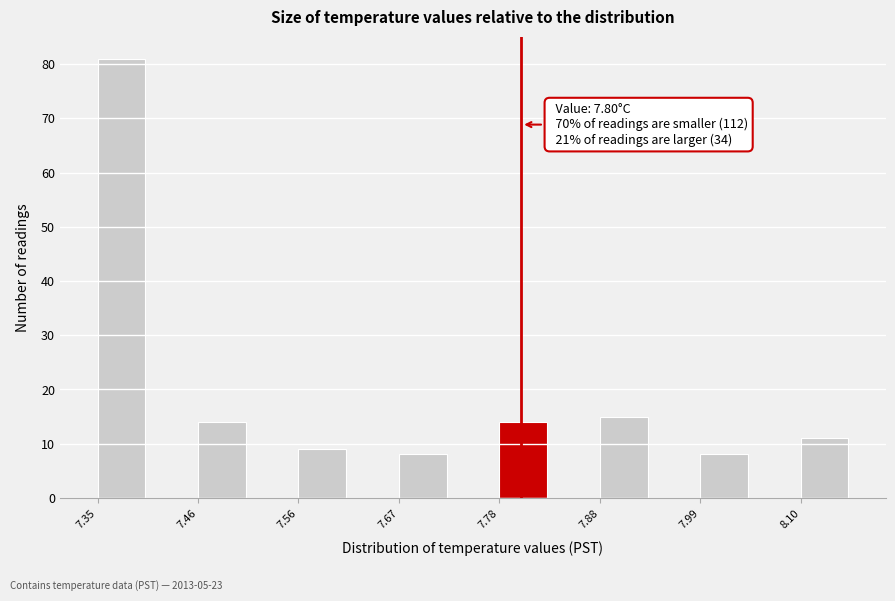

Around what value on the x-axis is the tallest bar? Give the approximate position of its centre, as read against the axis.

7.38